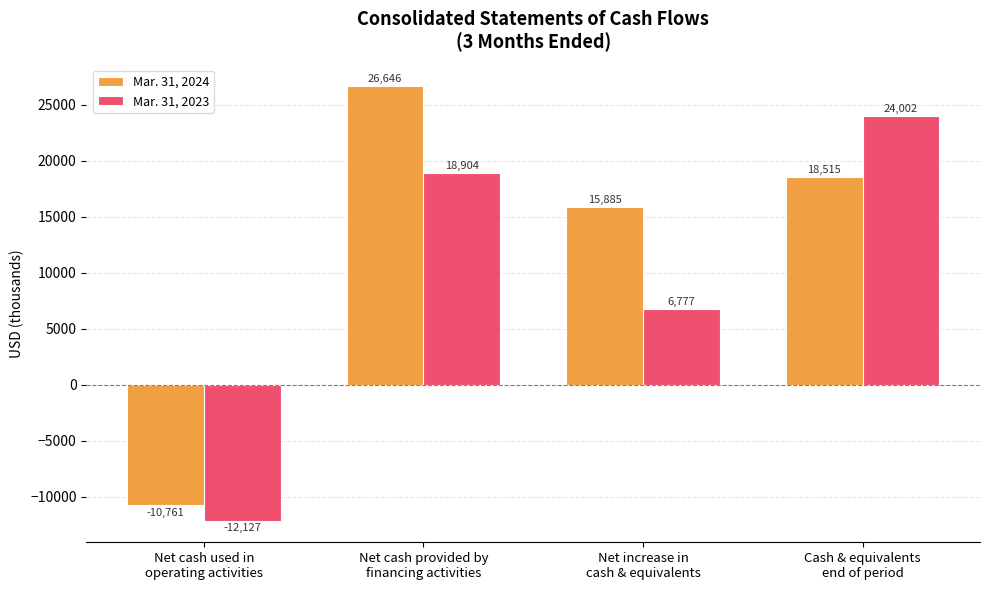

How many bars are there in each group?

2